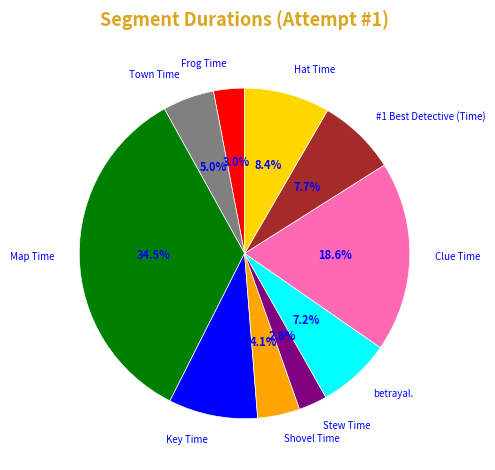

Approximately how many times larger is the value at Hat Time compared to Shovel Time?

2.0